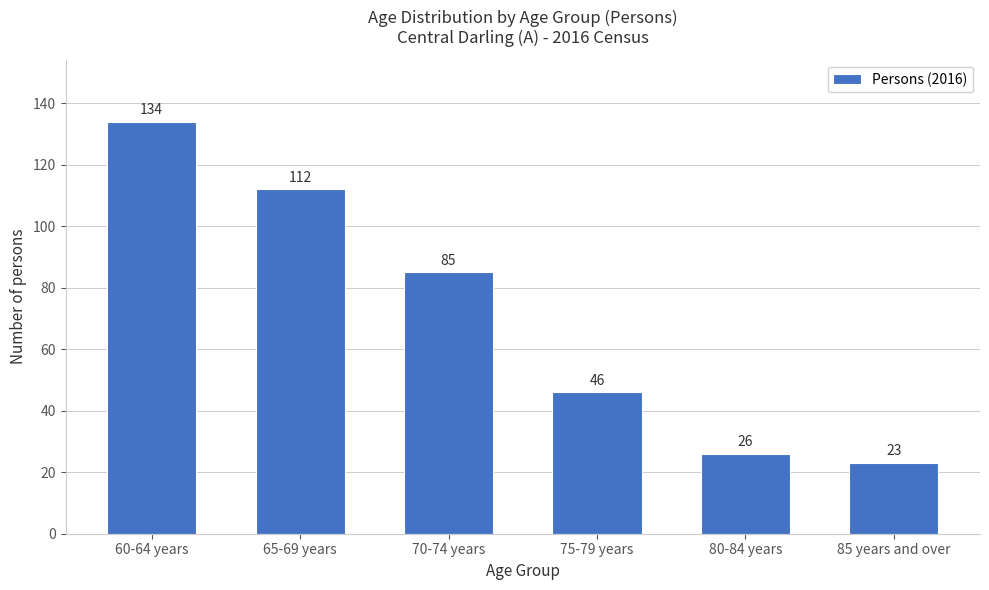

Reading right to left, extract all data points from this chart.

23	26	46	85	112	134